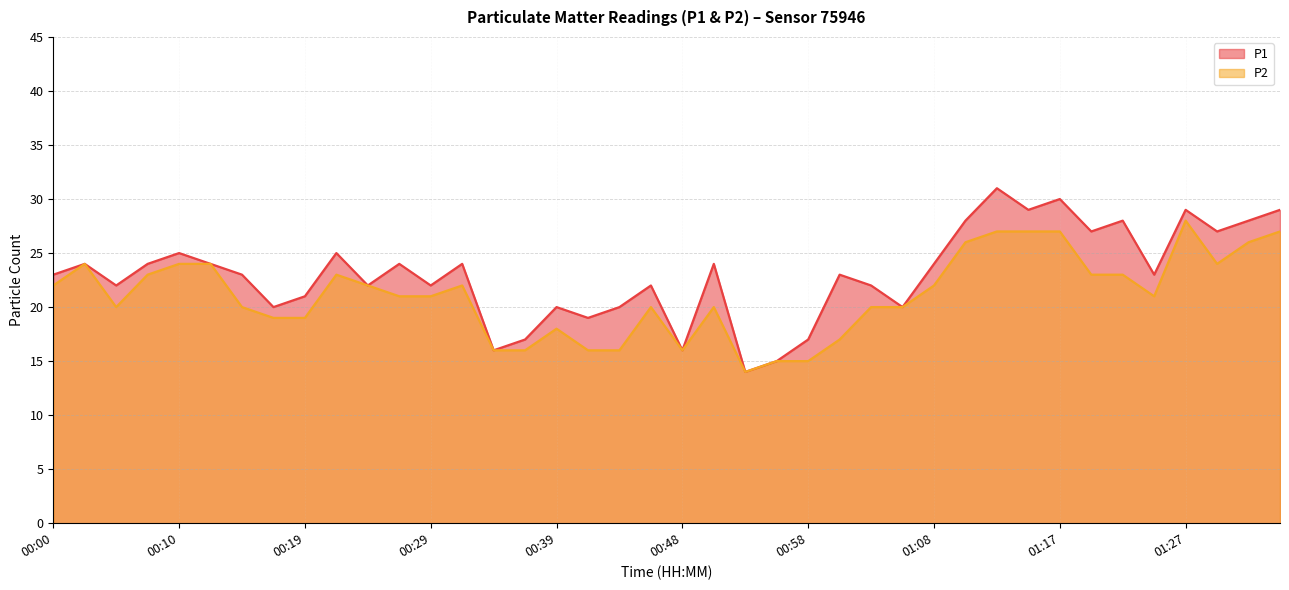

What is the label of the 16th point from the left?

00:36